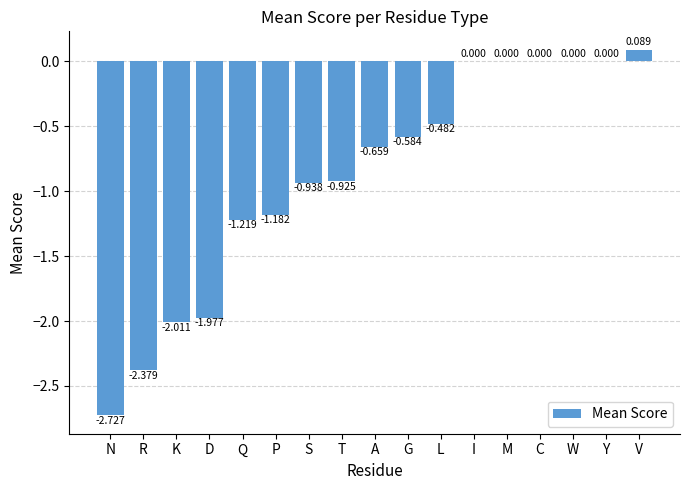

At which category does the chart reach its peak across all series?

V